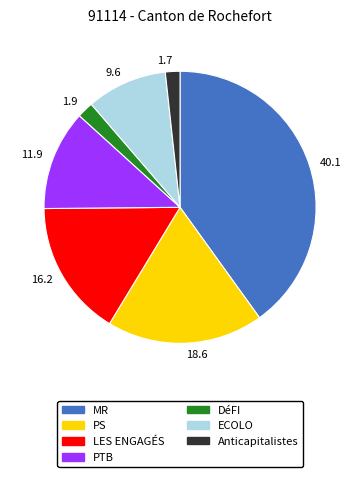

What is the ratio of the value at 18.6 to the value at 40.1?

0.5